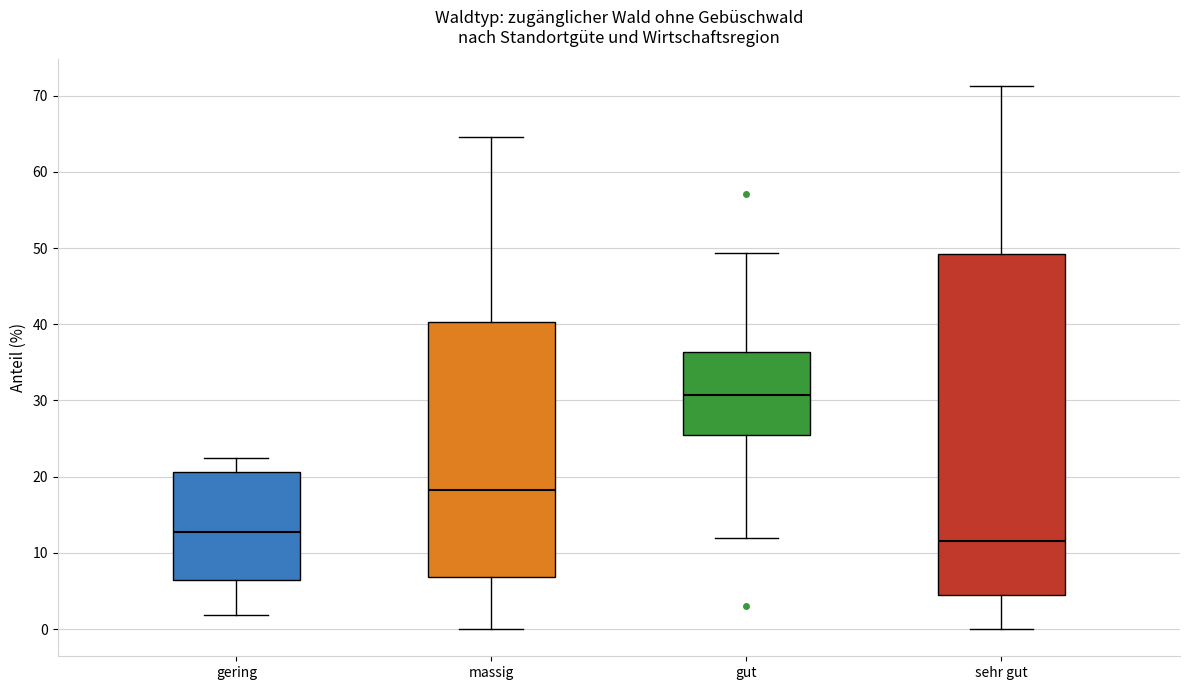

Reading left to right, read every box against the y-axis: the position of its median line, the range the box covers, and the ends of its whiskers. The values are not printed on the chart, so give them approximately, as read against the axis.

gering: median 13, box 6 to 21, whiskers 2 to 22
massig: median 18, box 7 to 40, whiskers 0 to 65
gut: median 31, box 25 to 36, whiskers 12 to 49
sehr gut: median 12, box 4 to 49, whiskers 0 to 71